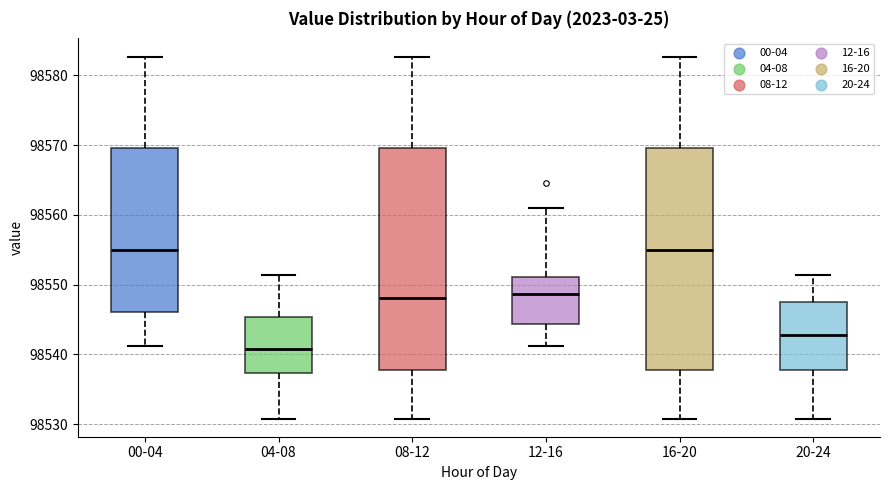

Reading left to right, transcribe this box plot: for each box, give where its median line is, the range the box spans, and where its two whiskers end, as read against the y-axis. The values are not printed on the chart, so give them approximately, as read against the axis.

00-04: median 98555, box 98546 to 98570, whiskers 98541 to 98583
04-08: median 98541, box 98537 to 98545, whiskers 98531 to 98551
08-12: median 98548, box 98538 to 98570, whiskers 98531 to 98583
12-16: median 98549, box 98544 to 98551, whiskers 98541 to 98561
16-20: median 98555, box 98538 to 98570, whiskers 98531 to 98583
20-24: median 98543, box 98538 to 98547, whiskers 98531 to 98551